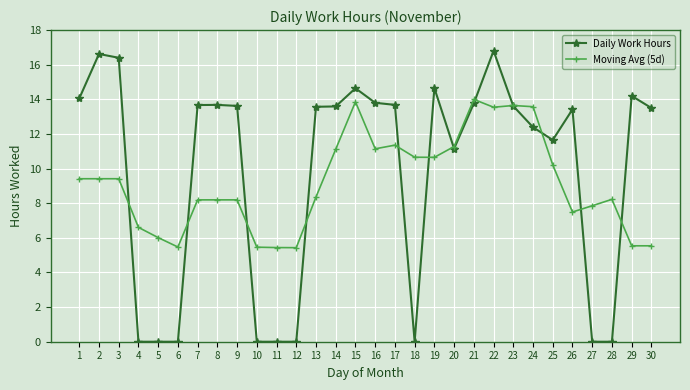

After their last crossing, which series has the higher values: Daily Work Hours or Moving Avg (5d)?

Daily Work Hours